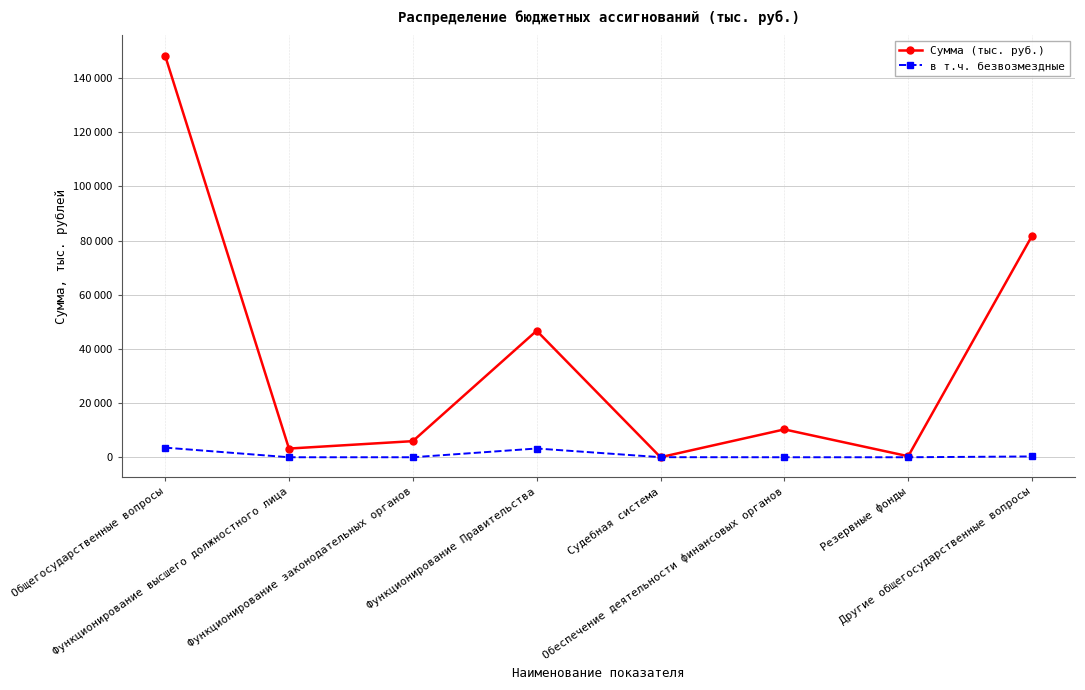

Reading right to left, transcribe all the data shown in this chart.

Сумма (тыс. руб.): Другие общегосударственные вопросы=81756	Резервные фонды=382	Обеспечение деятельности финансовых органов=10284	Судебная система=23	Функционирование Правительства=46716	Функционирование законодательных органов=5947	Функционирование высшего должностного лица=3208	Общегосударственные вопросы=148316
в т.ч. безвозмездные: Другие общегосударственные вопросы=300	Резервные фонды=0	Обеспечение деятельности финансовых органов=0	Судебная система=23	Функционирование Правительства=3229	Функционирование законодательных органов=0	Функционирование высшего должностного лица=0	Общегосударственные вопросы=3552